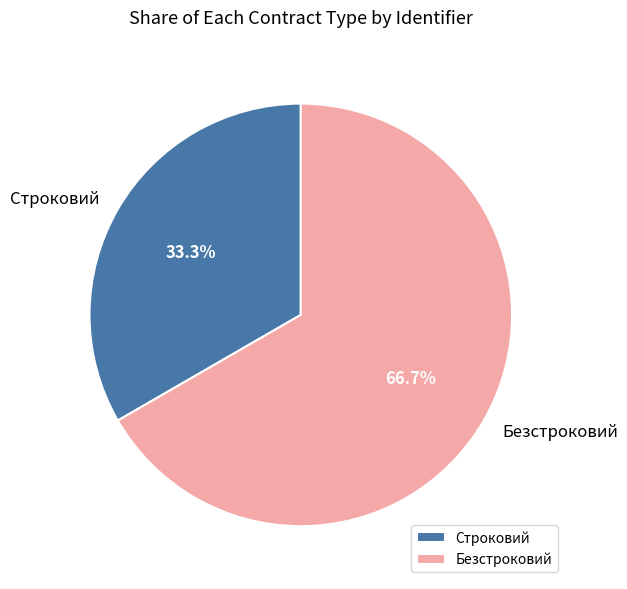

How many slices are in this pie chart?

2